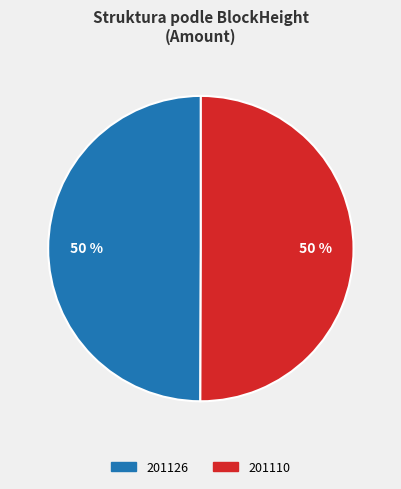

Do 201126 and 201110 together represent more than half of the pie?

Yes